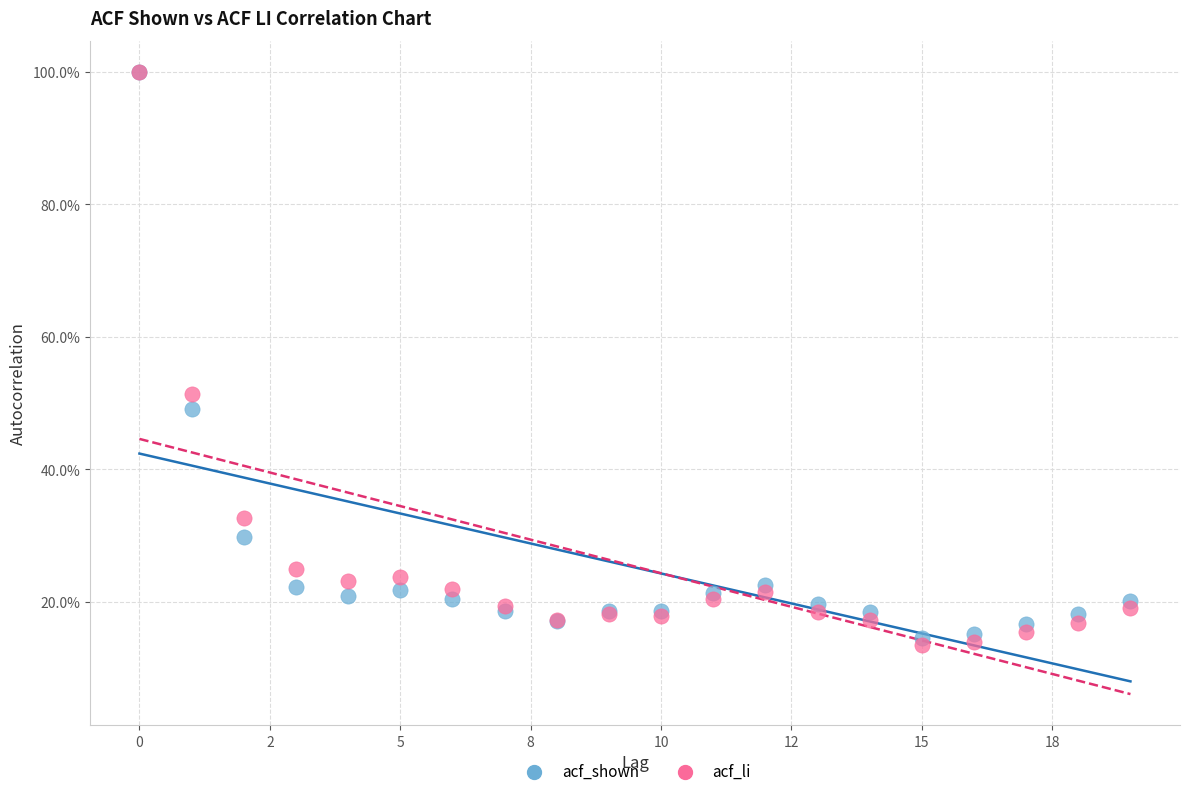

Which series has the largest Y range (max minus min)?

acf_li